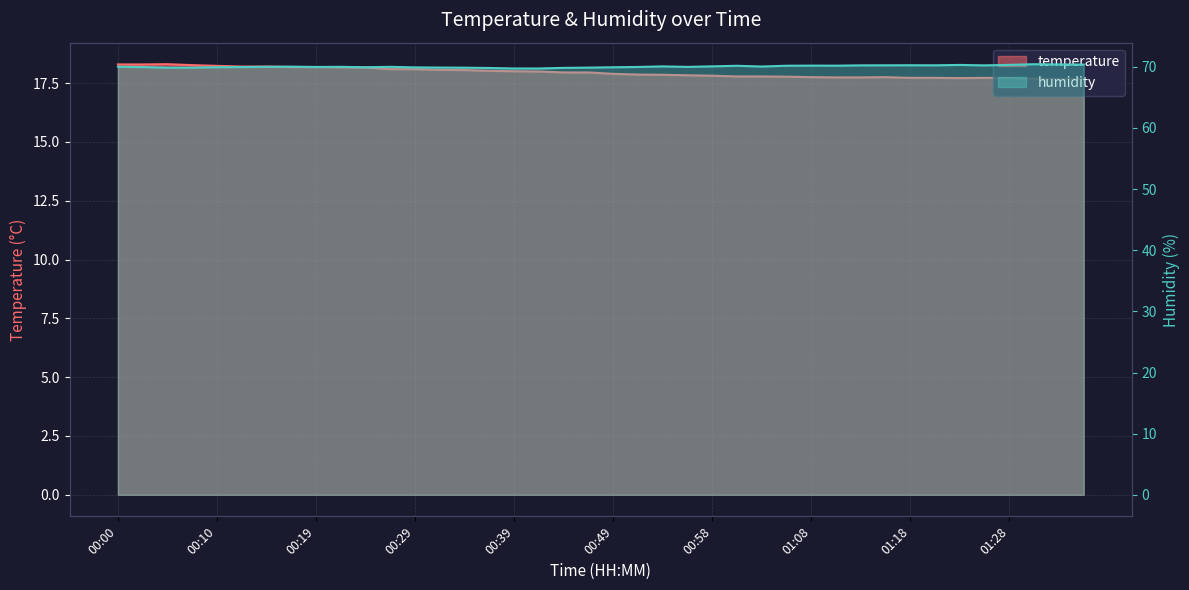

Which series has the widest spread of values?

humidity